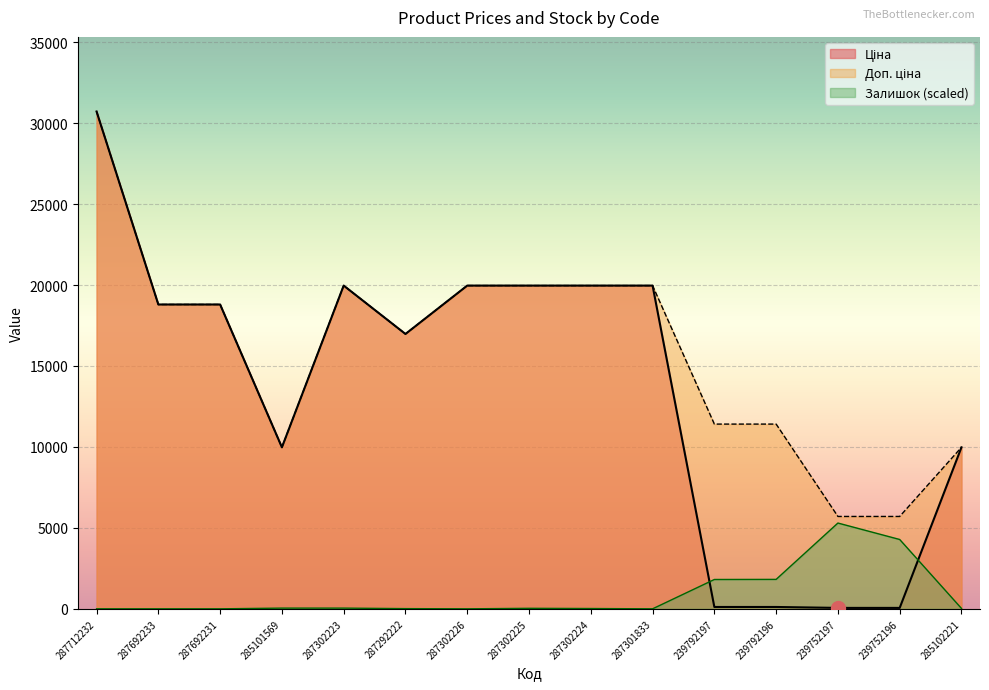

Rank the series by their maximum value, from highest to lowest.

Ціна, Доп. ціна, Залишок